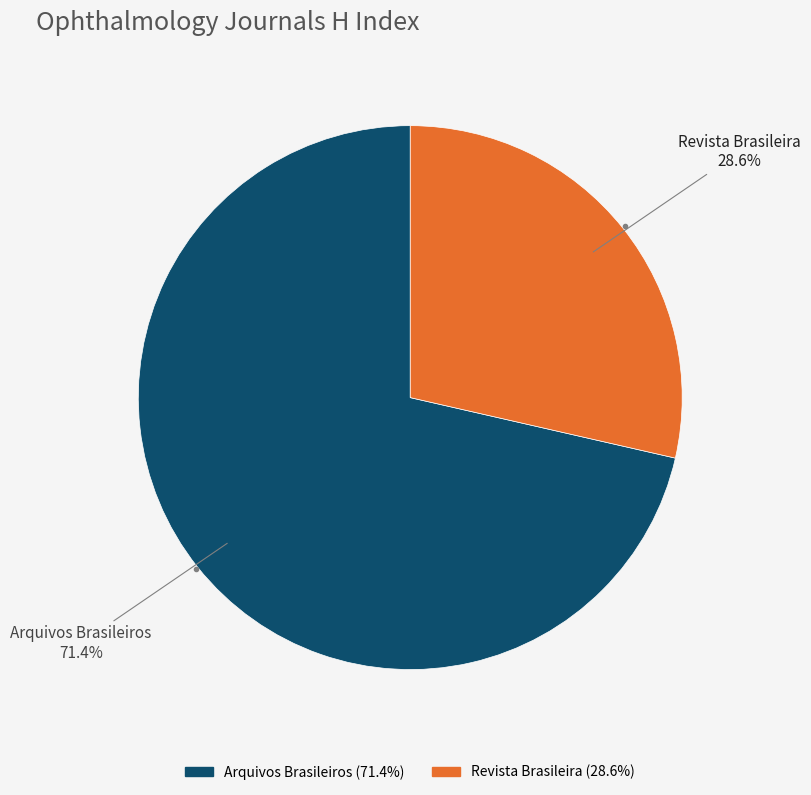

Is there any slice that represents more than half of the pie?

Yes